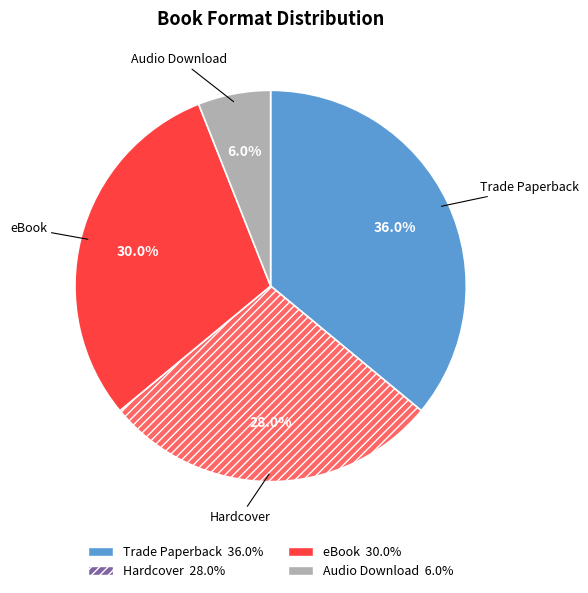

Count the number of slices in the pie.

4